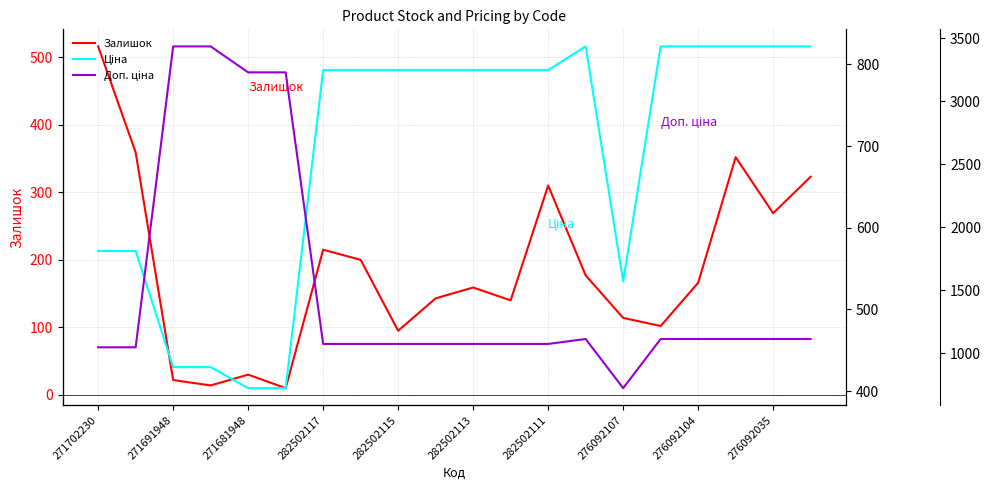

The Залишок series shows 282 at 271702230. True or false?

False